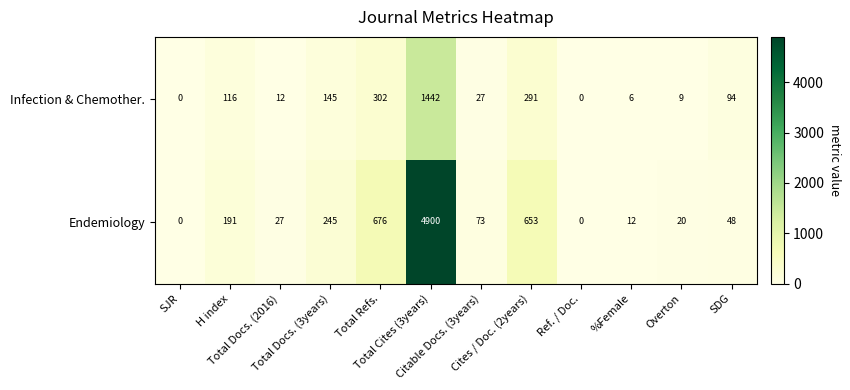

What is the maximum value for Endemiology?

4900